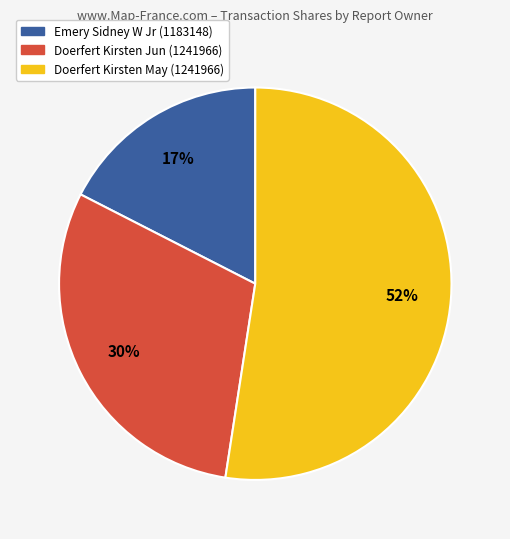

Is there a majority slice in this chart?

Yes